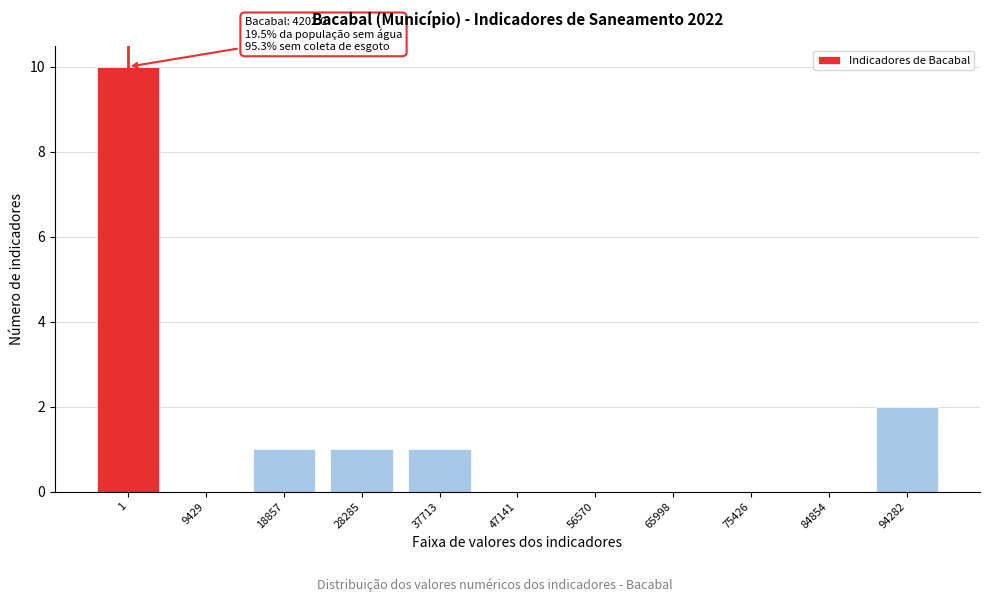

Reading right to left, extract all data points from this chart.

94282=2	84854=0	75426=0	65998=0	56570=0	47141=0	37713=1	28285=1	18857=1	9429=0	1=10